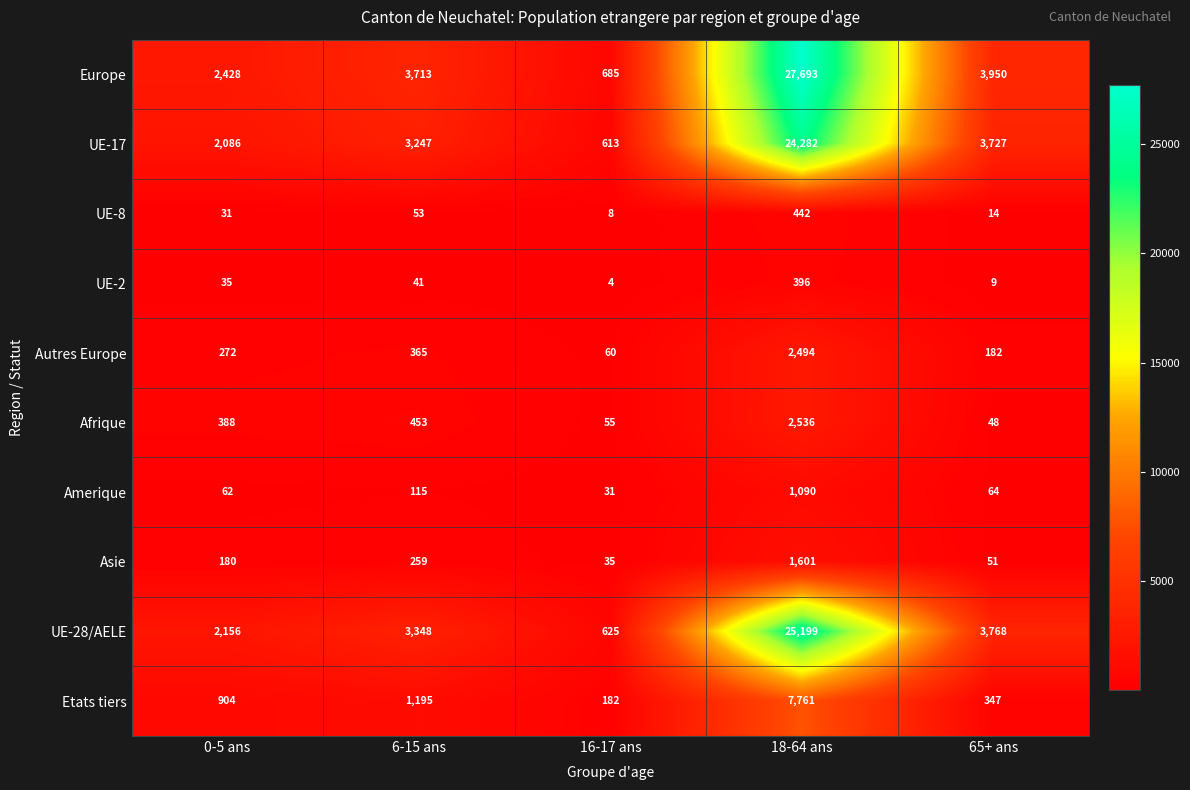

True or false: Etats tiers has a value of 1195 at 6-15 ans.

True